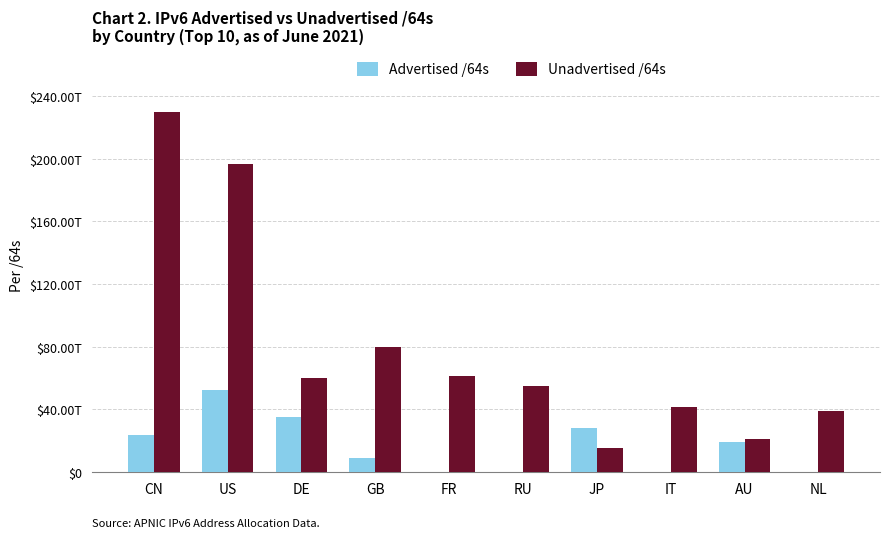

Are the bars grouped side by side (vs. stacked)?

Yes